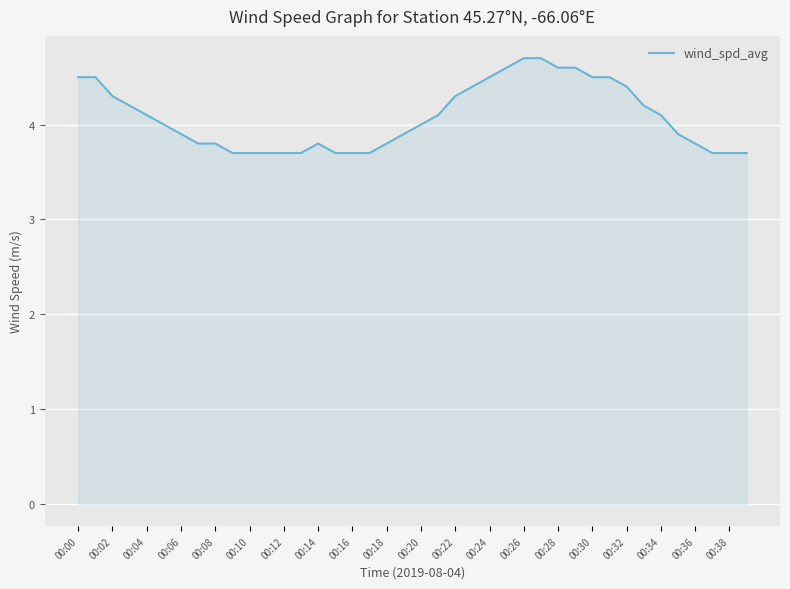

What is the difference between the maximum and minimum values?

1.0